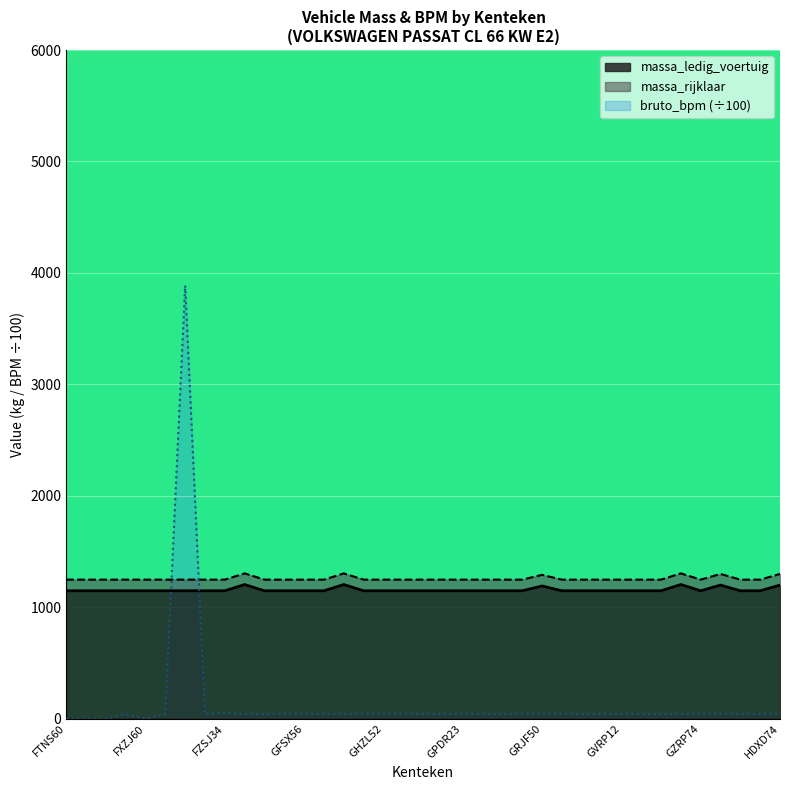

Is it true that massa_ledig_voertuig equals 561 at GZDP58?

False